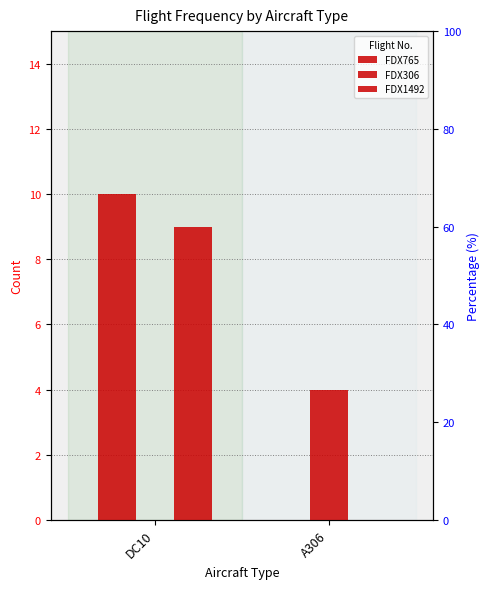

List the series in order of their peak value, highest first.

FDX765, FDX1492, FDX306